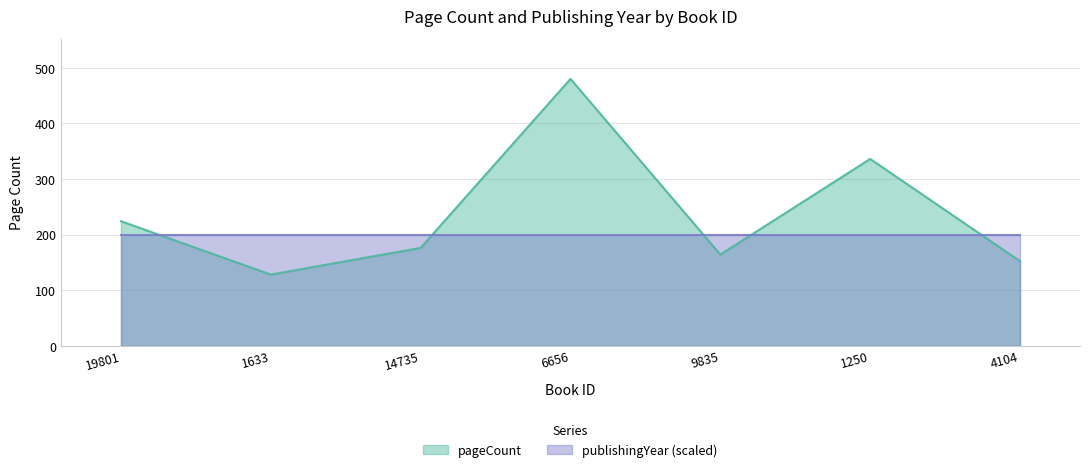

Which label corresponds to the largest value in the chart?

6656